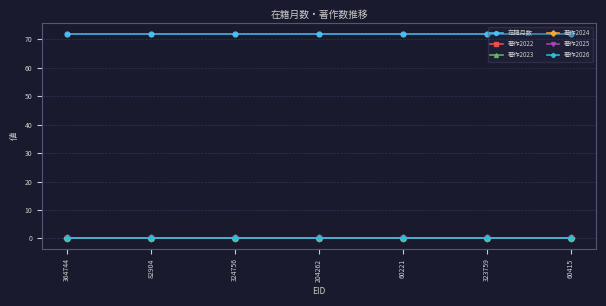

Does the chart display data point markers on the line(s)?

Yes